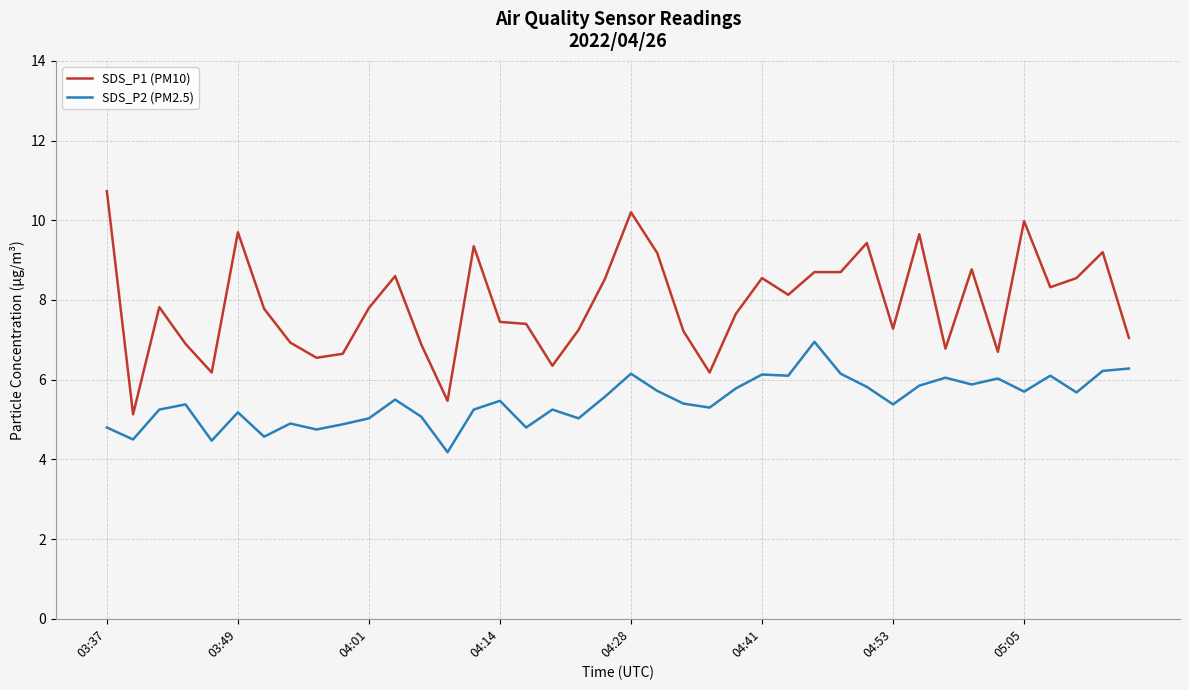

Rank the series by their average value, from lowest to highest.

SDS_P2 (PM2.5), SDS_P1 (PM10)